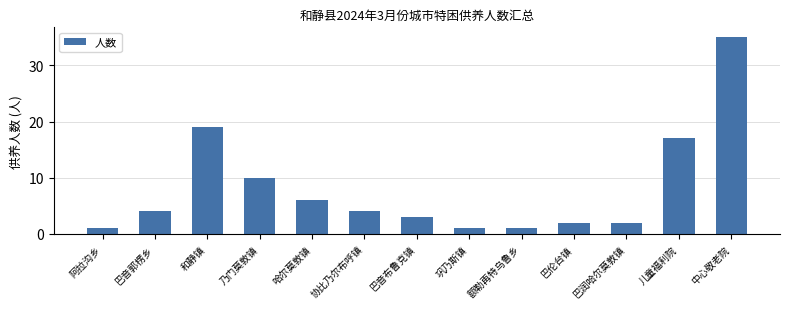

What is the maximum value shown in the chart?

35